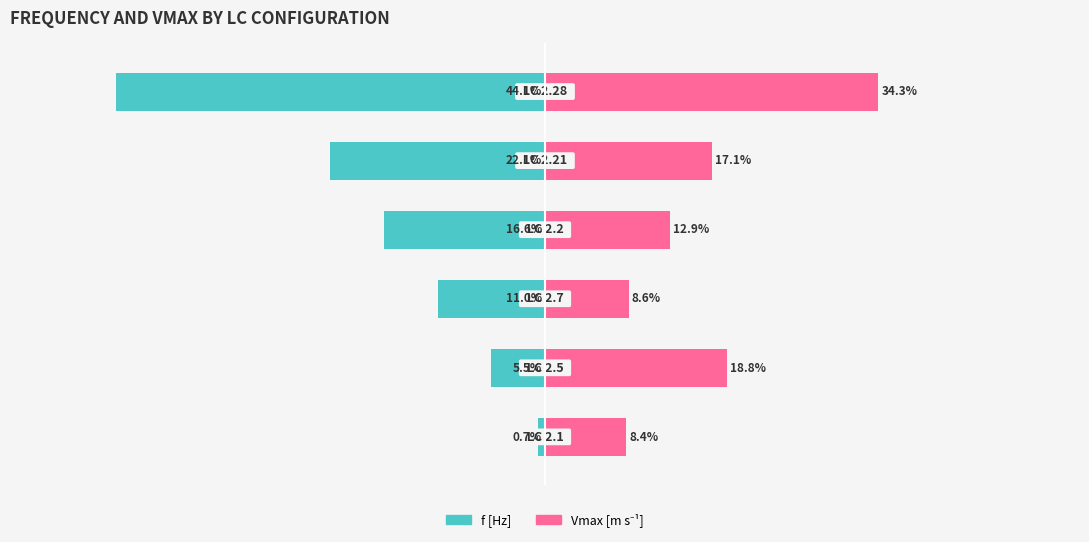

What value does the Vmax [m s⁻¹] series have at 0?

8.4